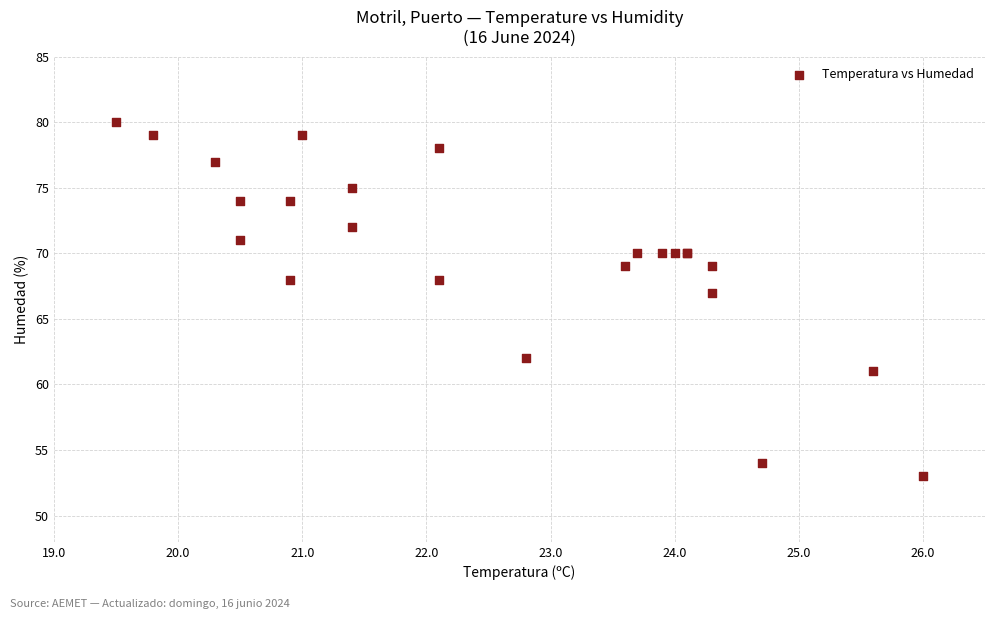

What Y value in the scatter plot is closest to 66?

67